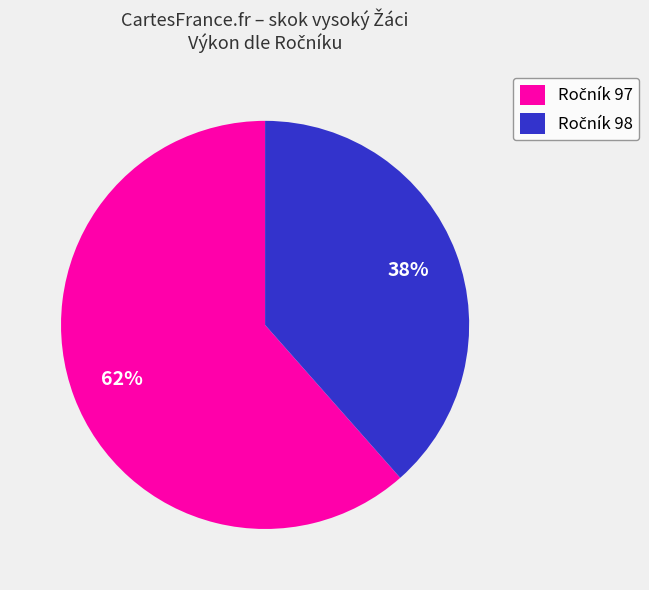

How many segments does this pie chart have?

2